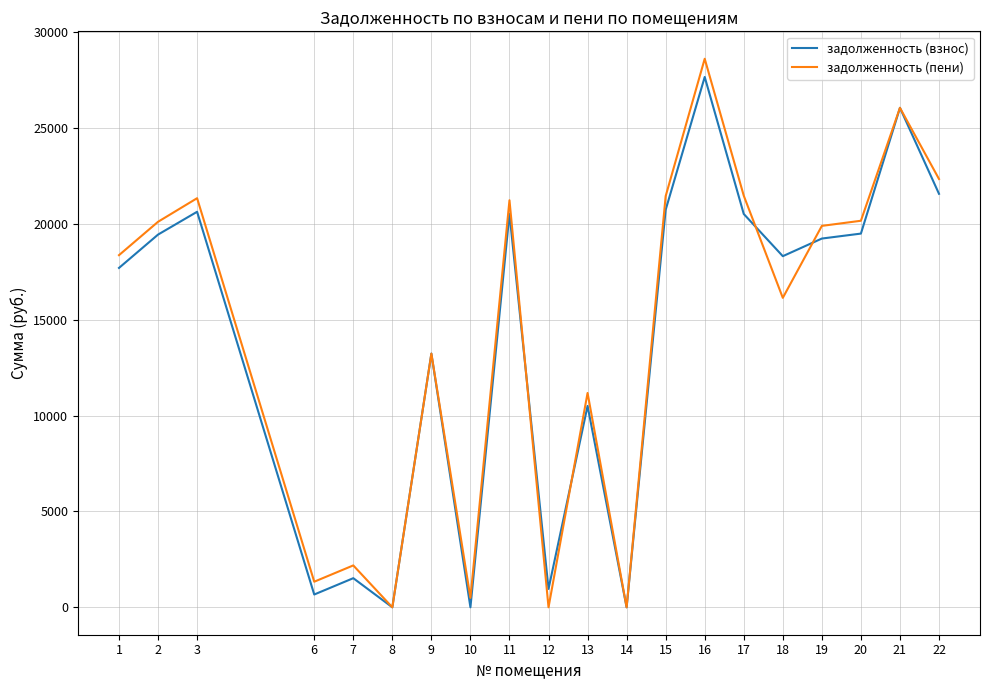

How many lines are shown in the chart?

2